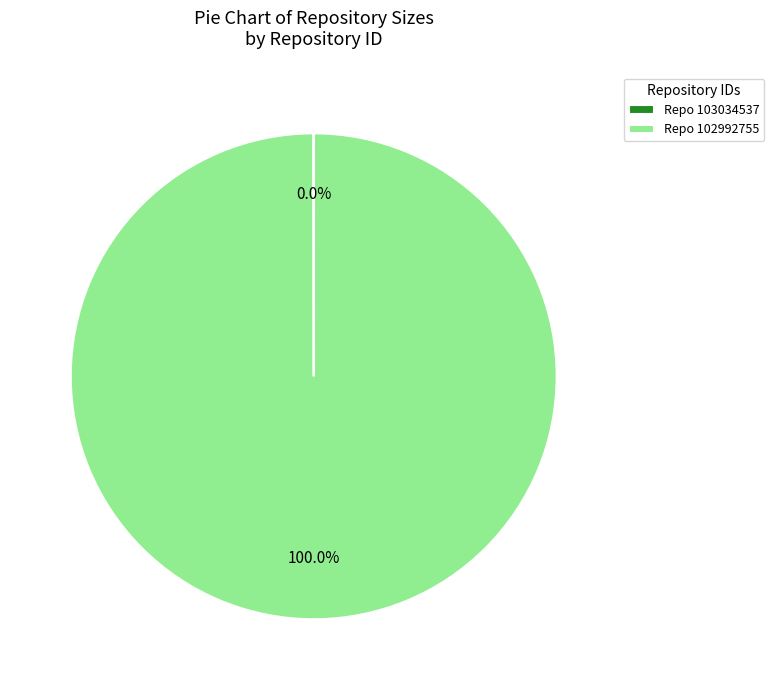

Which slice represents more than half of the pie?

Repo 102992755